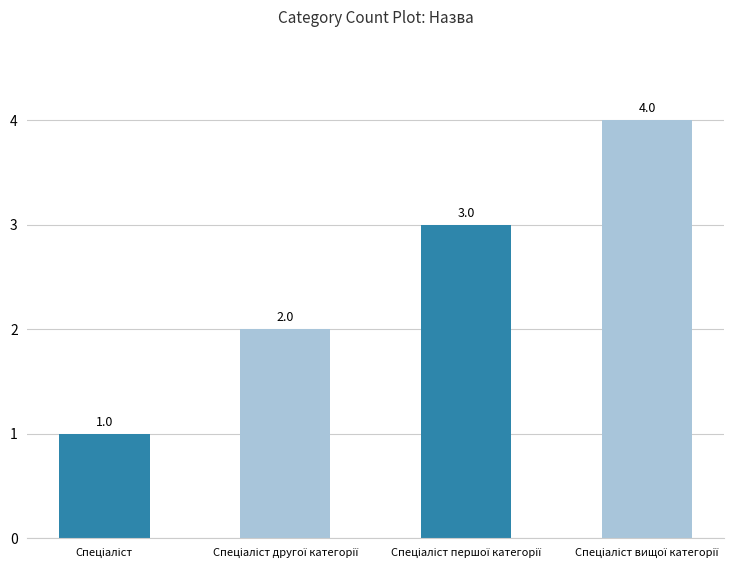

What is the value of the 1st bar from the left?

1